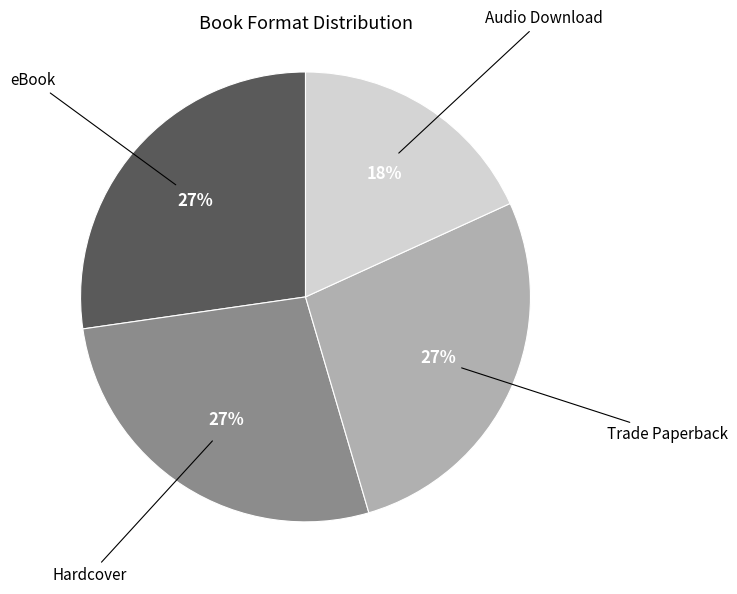

To the nearest percent, what is the average slice percentage?

25%